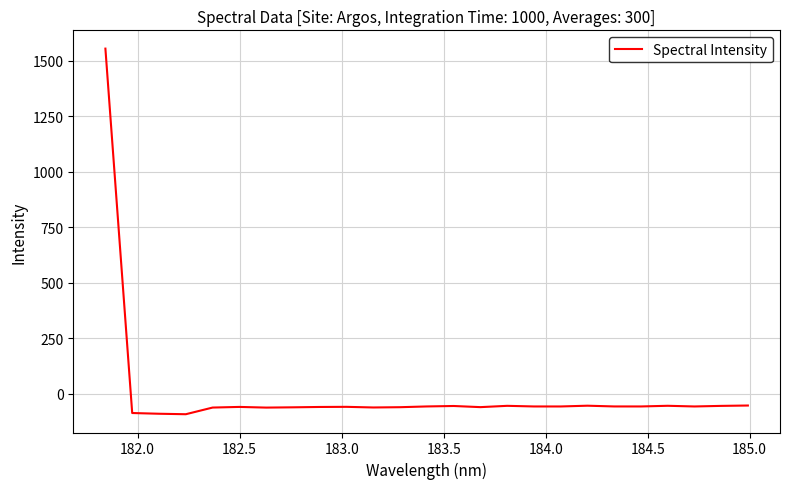

What is the minimum value shown in the chart?

-91.4